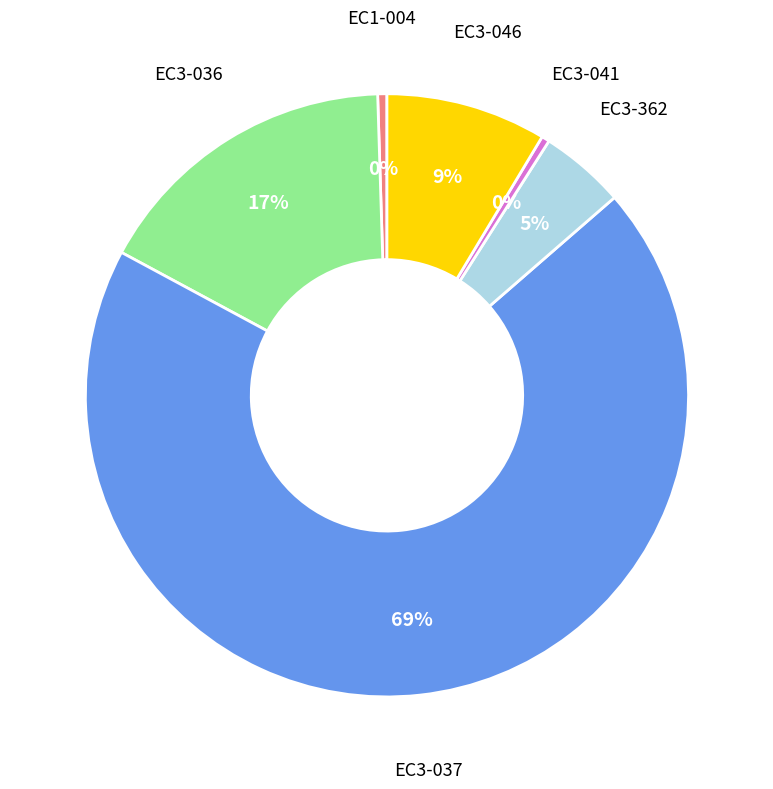

Do EC3-036 and EC1-004 together represent more than half of the pie?

No